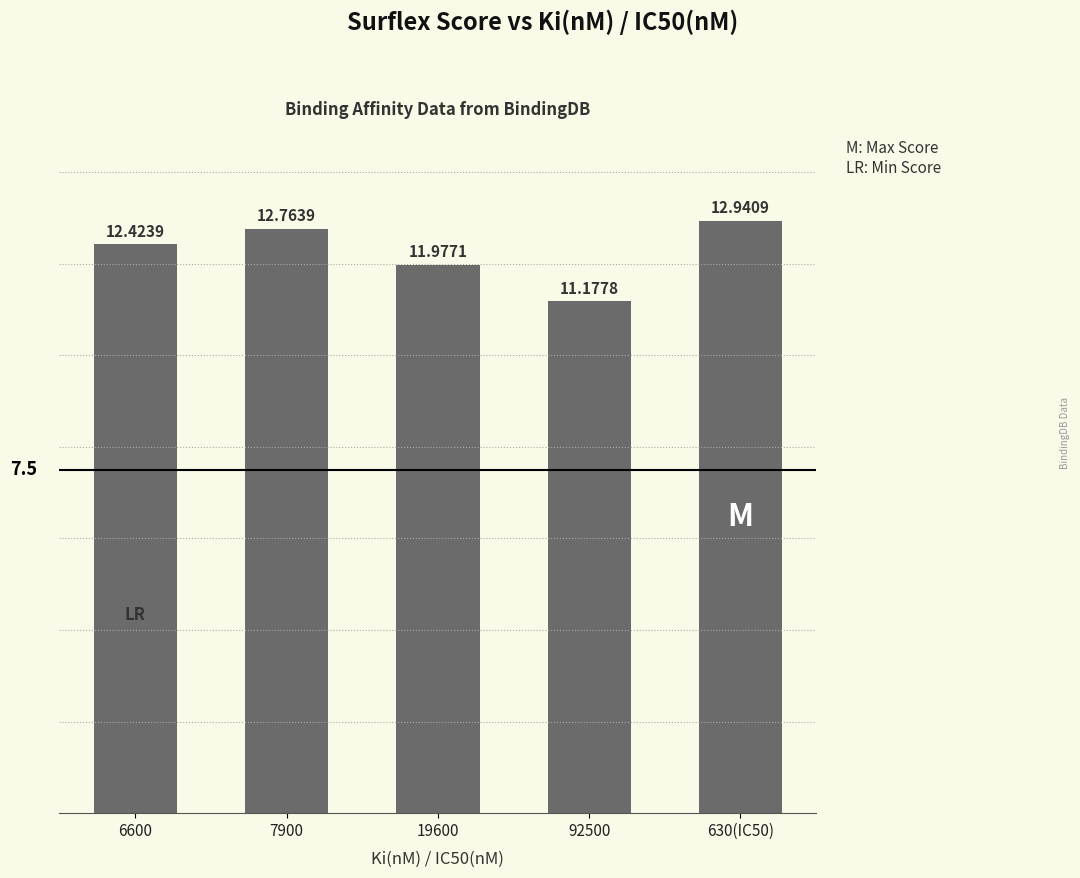

What is the label of the 2nd bar from the right?

92500